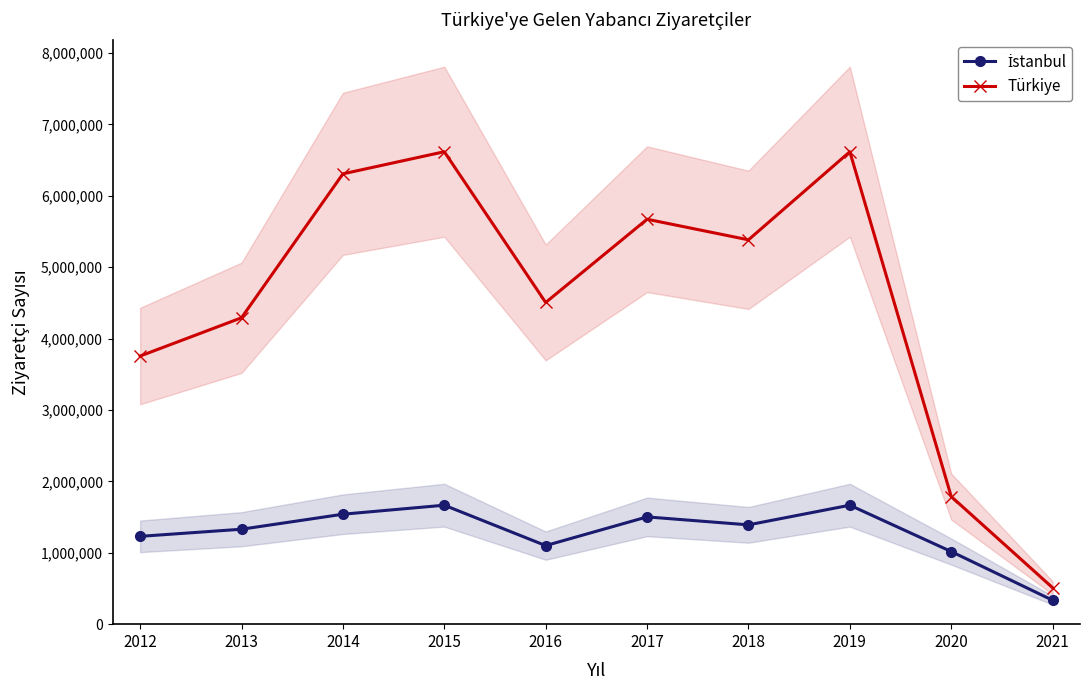

True or false: İstanbul and Türkiye intersect in this chart.

False